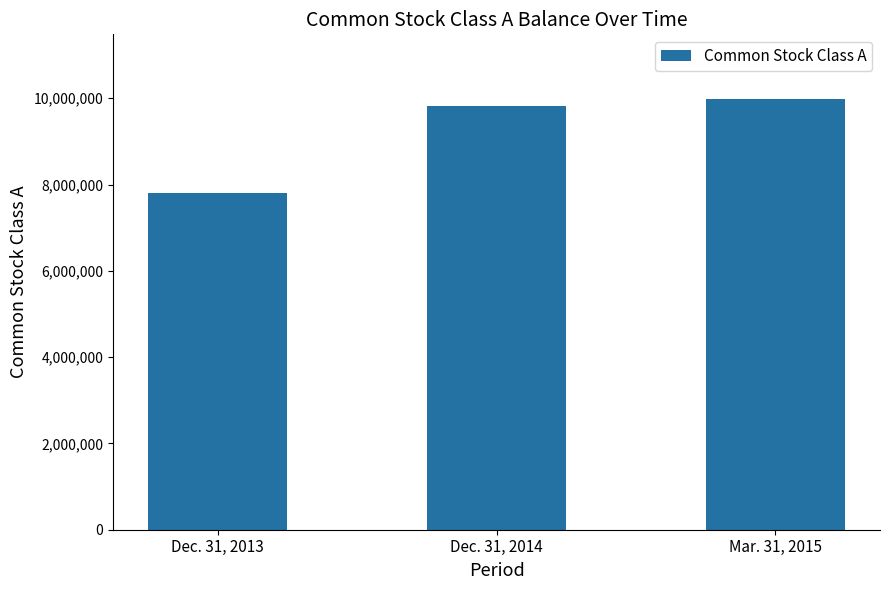

Count the number of categories in the chart.

3